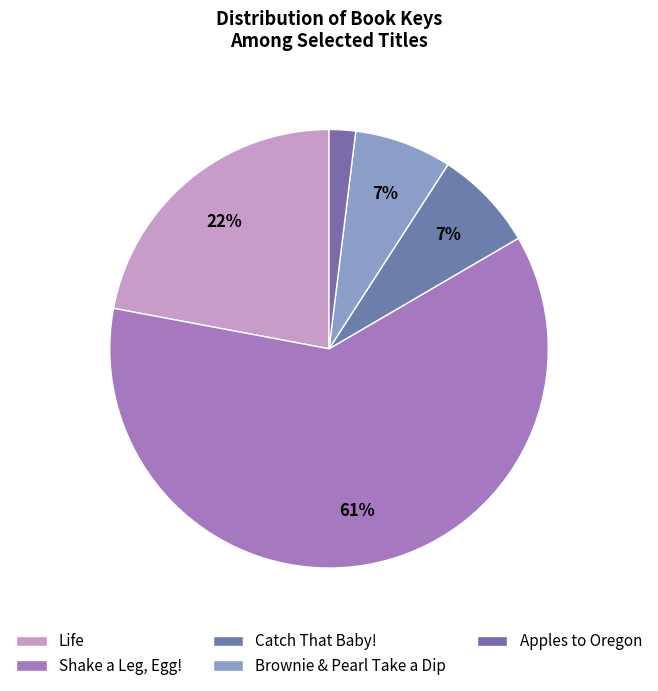

Which has a higher value, Brownie & Pearl Take a Dip or Catch That Baby!?

Catch That Baby!